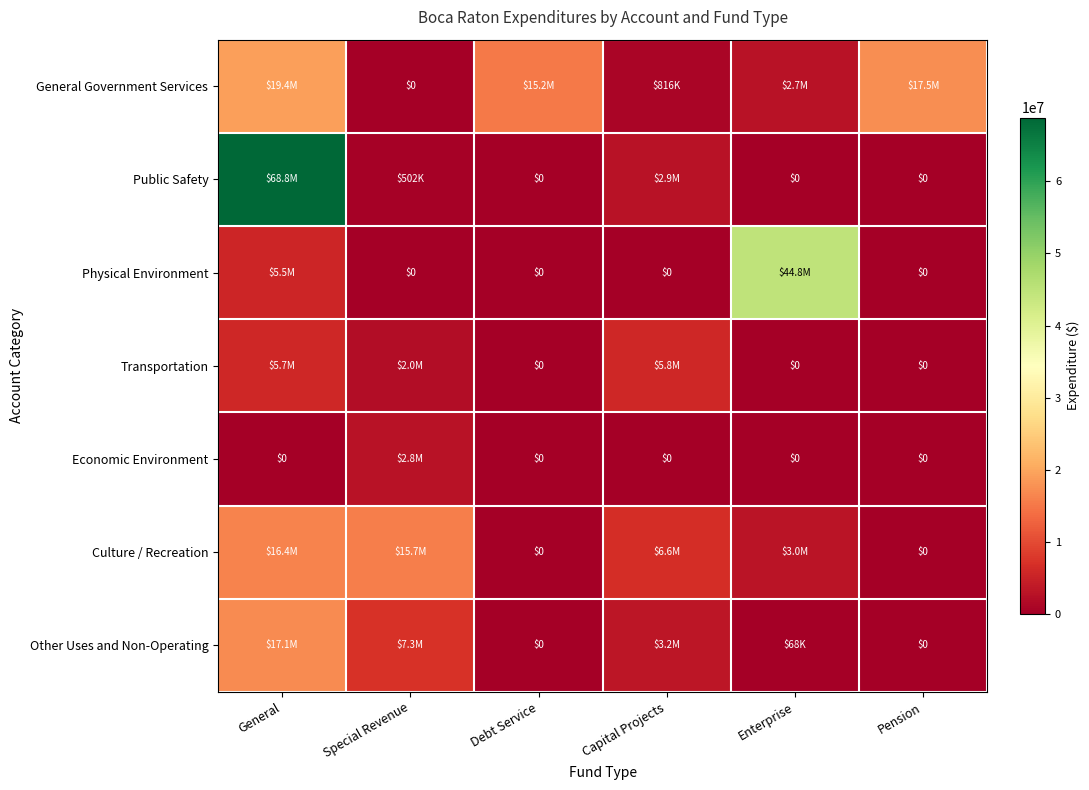

True or false: Transportation has a value of 0 at Pension.

True